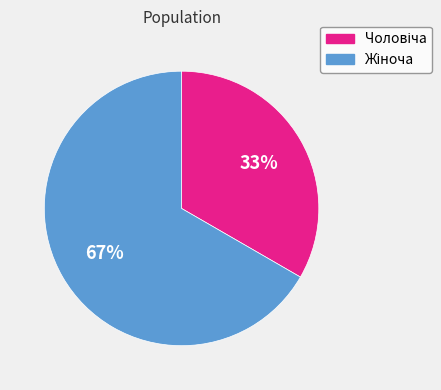

Is there any slice that represents more than half of the pie?

Yes